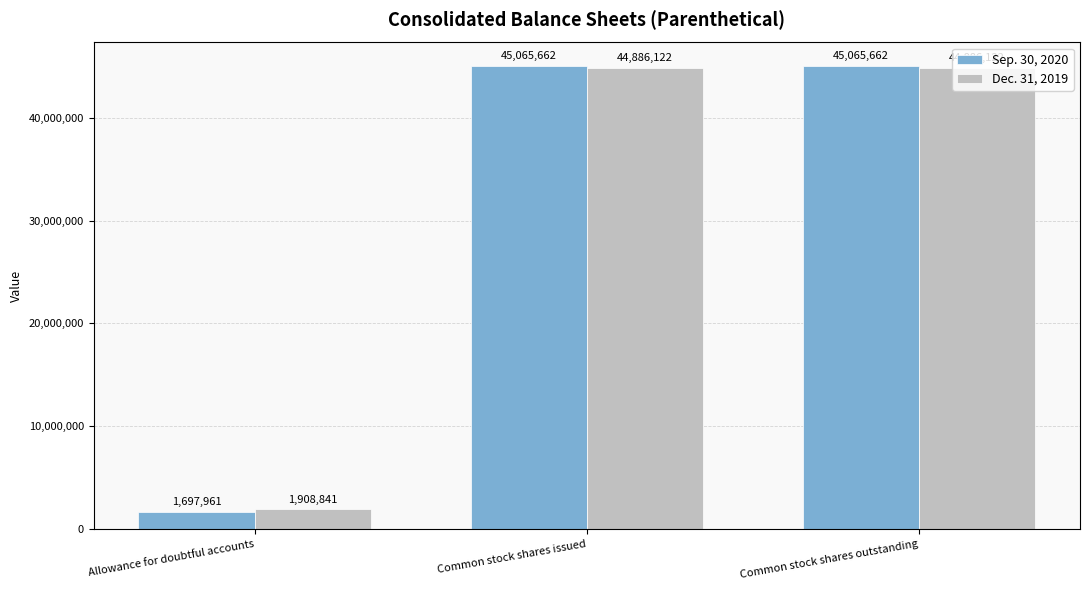

Which series has the widest spread of values?

Sep. 30, 2020